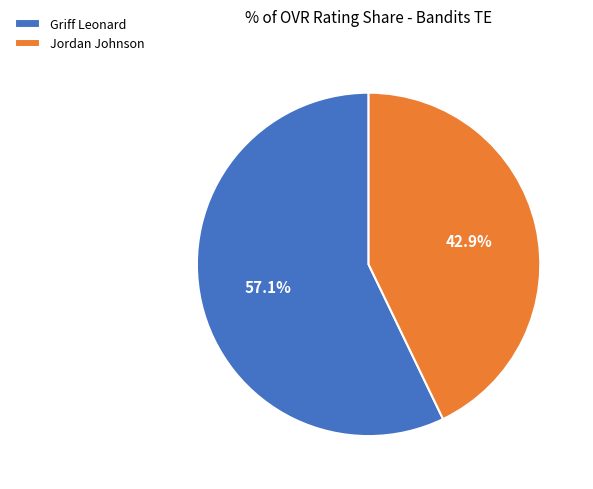

Which category has the smallest portion of the pie?

Jordan Johnson